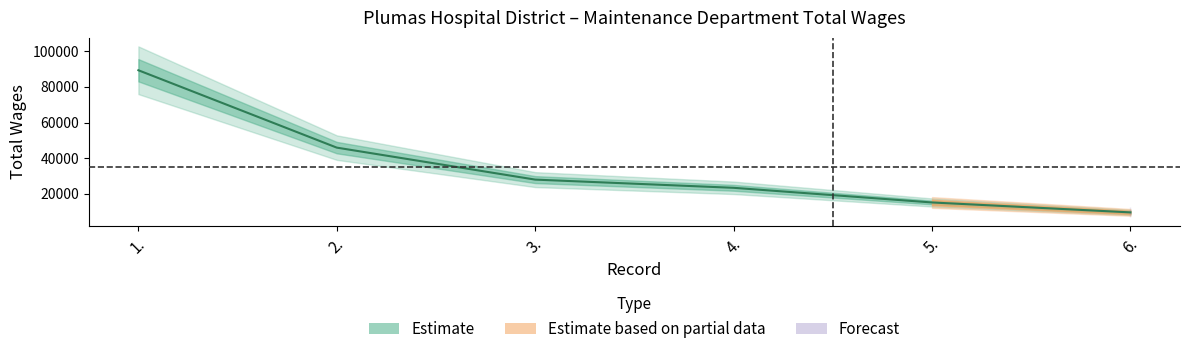

Reading left to right, list all the values displayed in this chart.

89367	45916	27953	23349	15115	9549